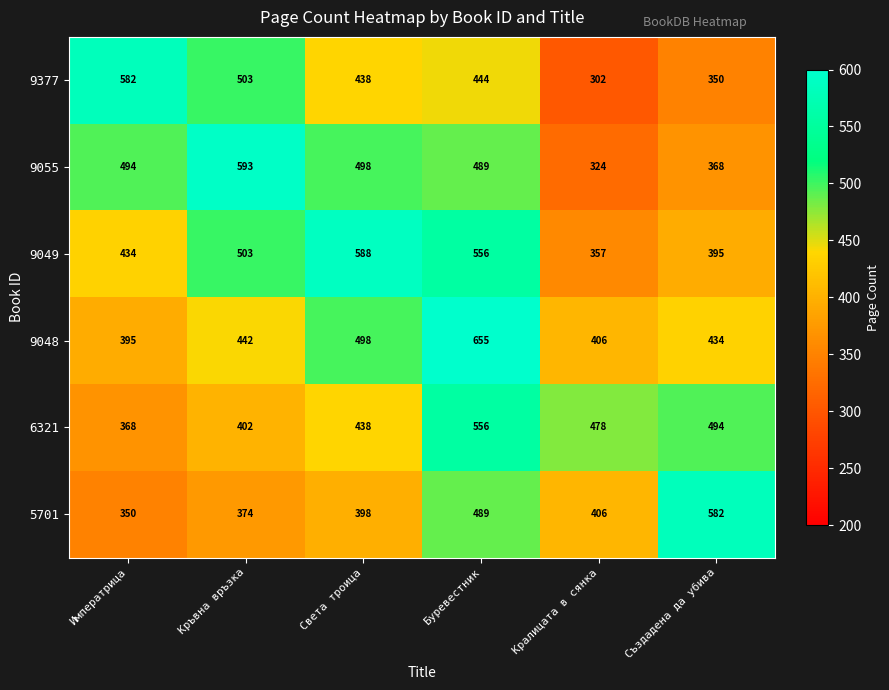

What is the difference between the second highest and minimum values in the 9055 series?

174